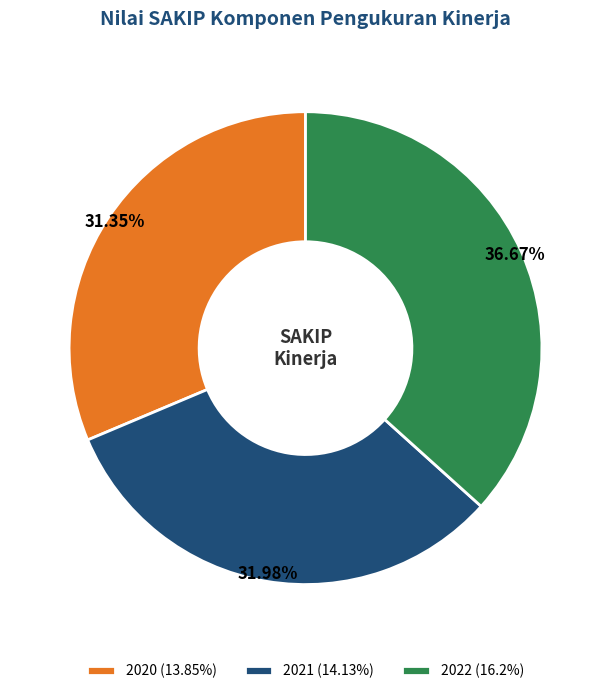

What is the total percentage of 2022 and 2020?

68.0%